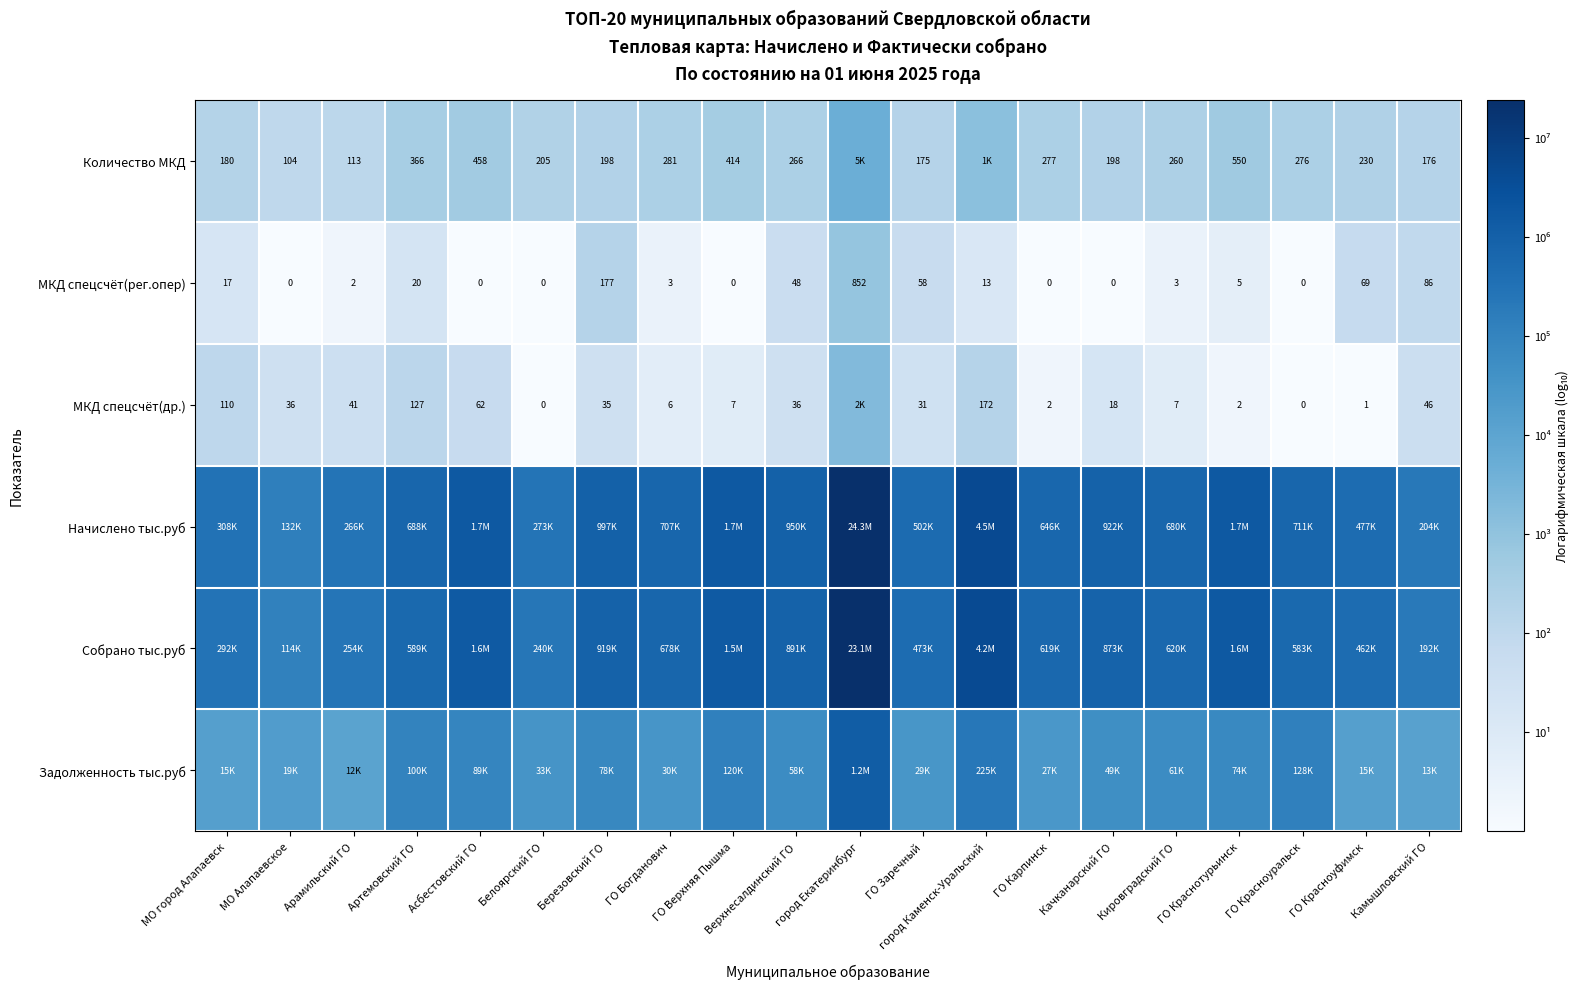

Where does the МКД спецсчёт(рег.опер) series first go above 5?

МО город Алапаевск